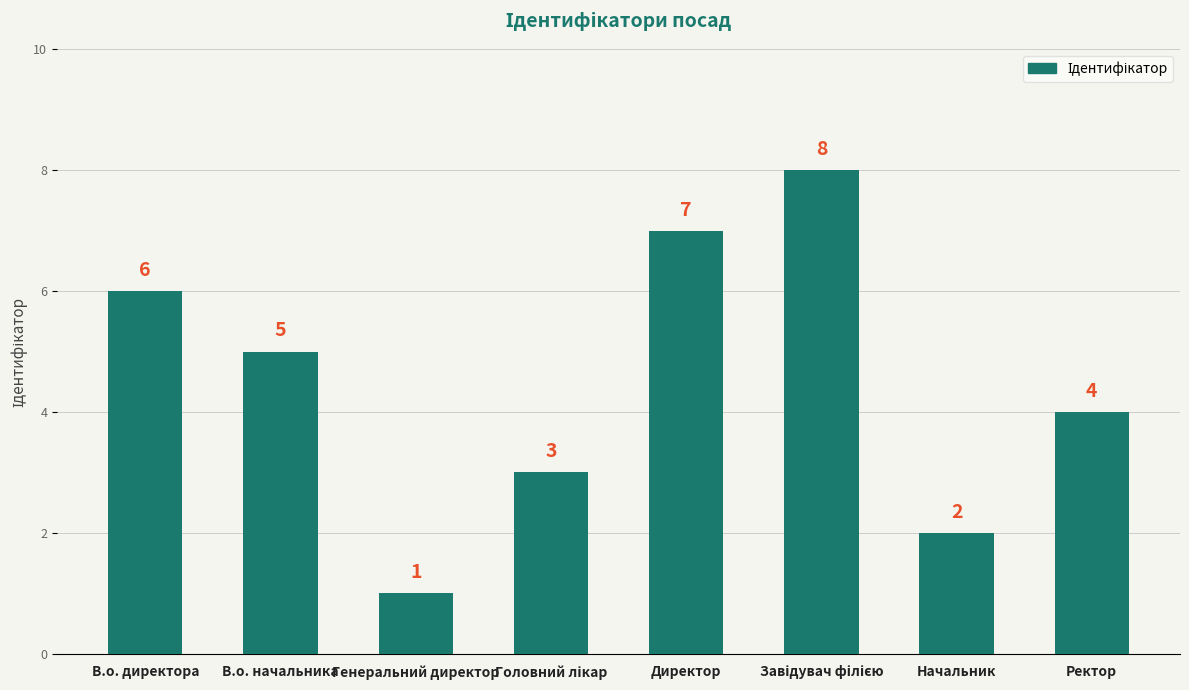

What is the label of the 8th bar from the left?

Ректор